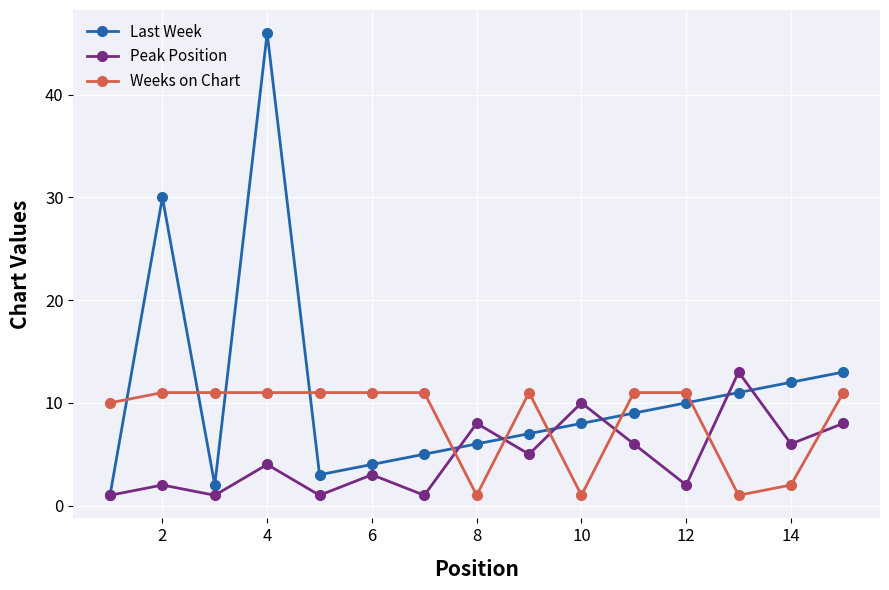

How many lines are shown in the chart?

3